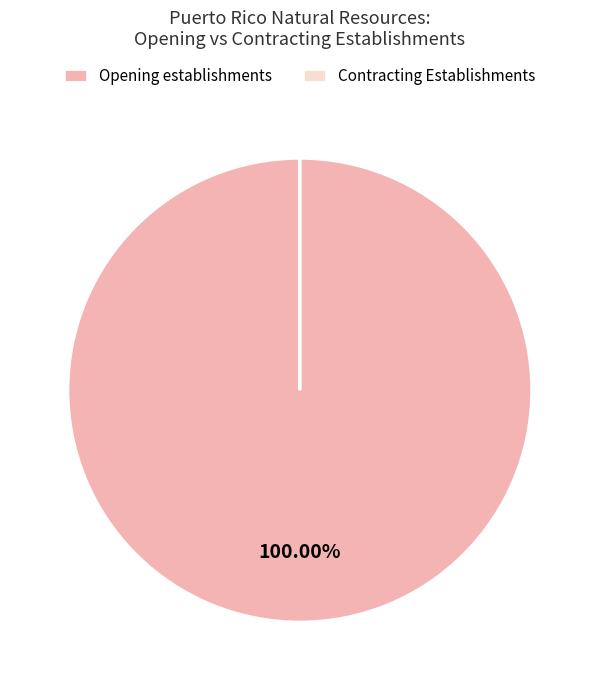

Does any single category account for the majority?

Yes